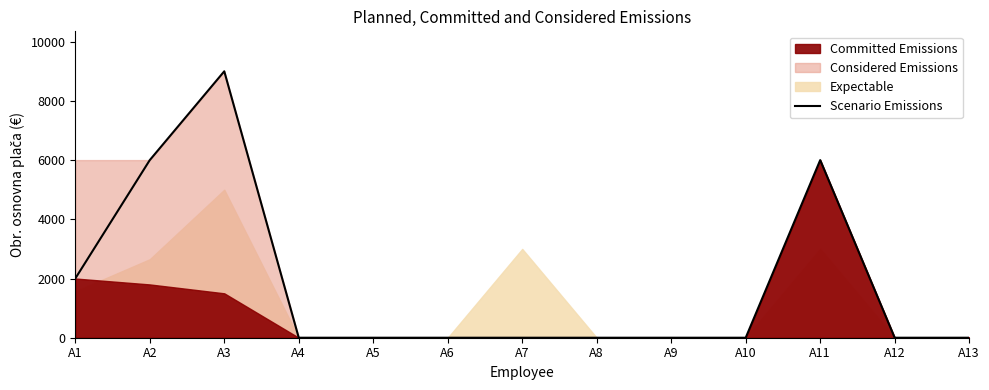

Count the number of values greater than 0.

4